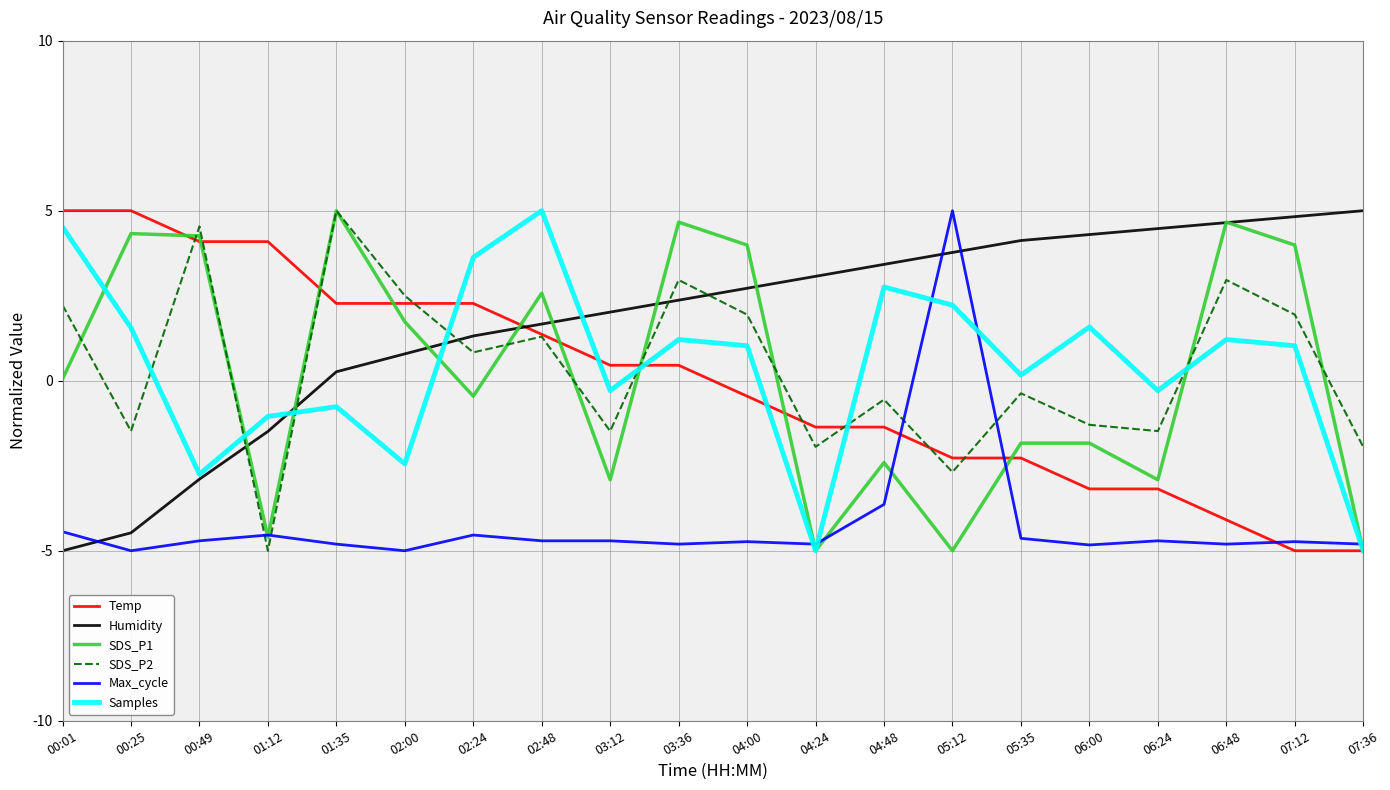

Where do Samples and Temp first cross each other?

02:00 and 02:24